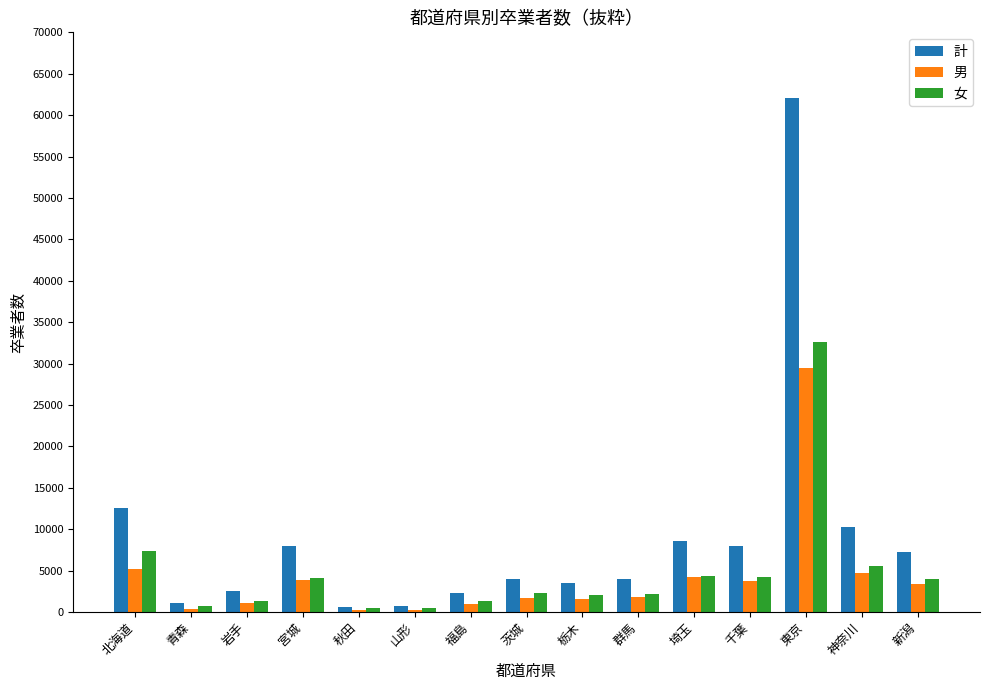

At which category does the chart reach its peak across all series?

東京